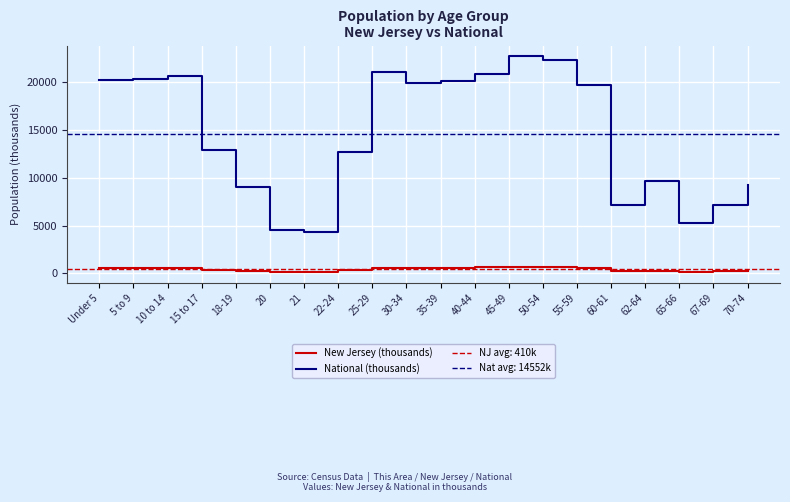

Reading left to right, what are all the values shown in this chart?

New Jersey (thousands): Under 5=541.0	5 to 9=564.8	10 to 14=587.3	15 to 17=372.1	18-19=226.0	20=108.8	21=106.2	22-24=326.3	25-29=553.1	30-34=556.7	35-39=588.4	40-44=649.9	45-49=704.5	50-54=674.7	55-59=565.6	60-61=201.1	62-64=279.5	65-66=149.0	67-69=201.9	70-74=260.5
National (thousands): Under 5=20201.4	5 to 9=20348.7	10 to 14=20677.2	15 to 17=12954.3	18-19=9086.1	20=4519.1	21=4354.3	22-24=12712.6	25-29=21101.8	30-34=19962.1	35-39=20179.6	40-44=20891.0	45-49=22708.6	50-54=22298.1	55-59=19664.8	60-61=7113.7	62-64=9704.2	65-66=5319.9	67-69=7115.4	70-74=9278.2